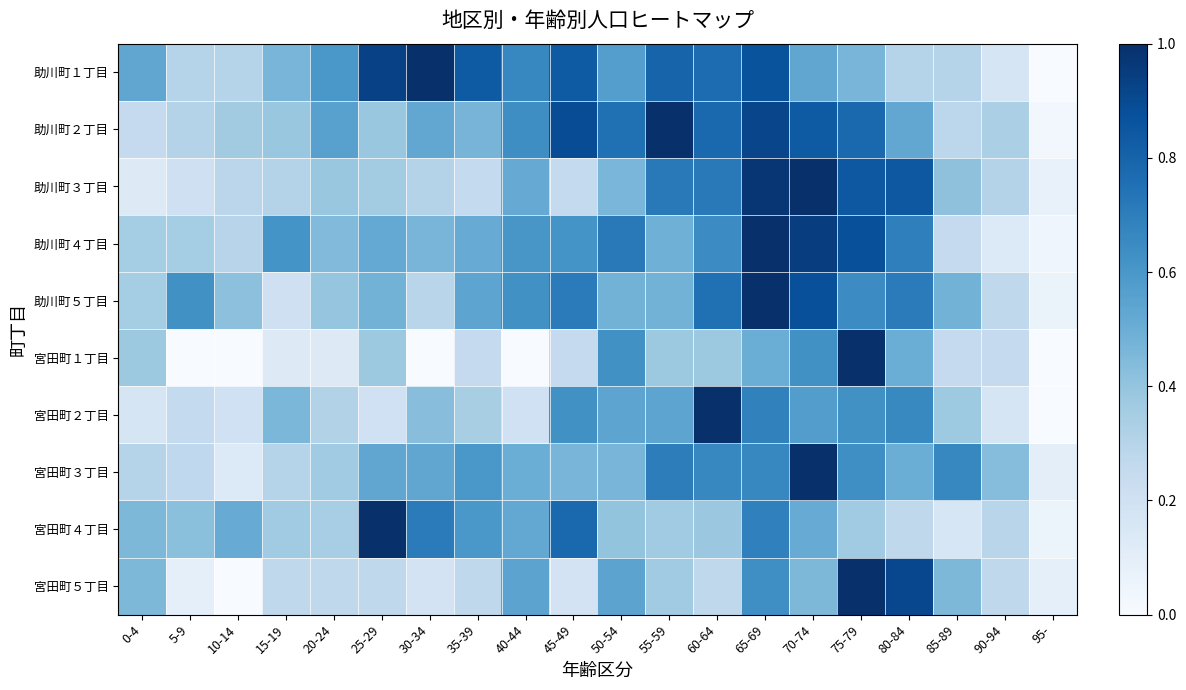

How many distinct data groups are displayed?

10